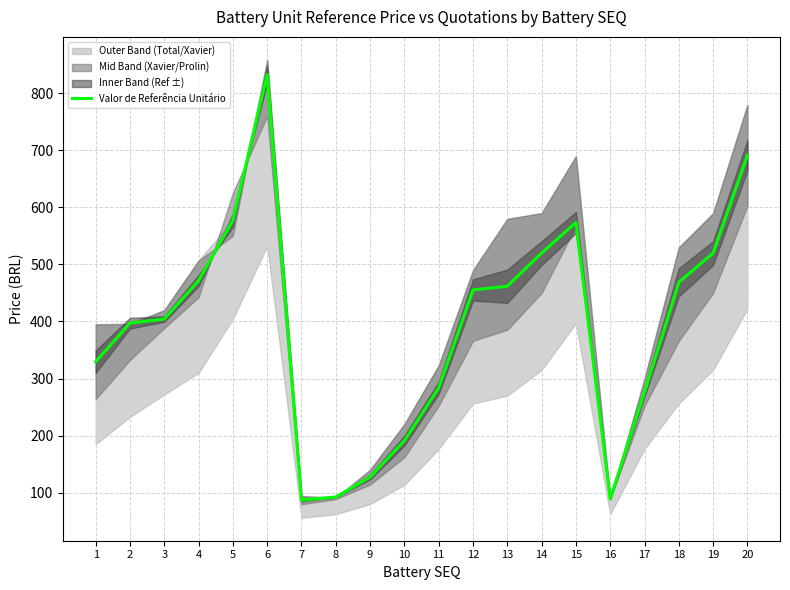

The chart shows a value of 404.2 at 3. True or false?

True